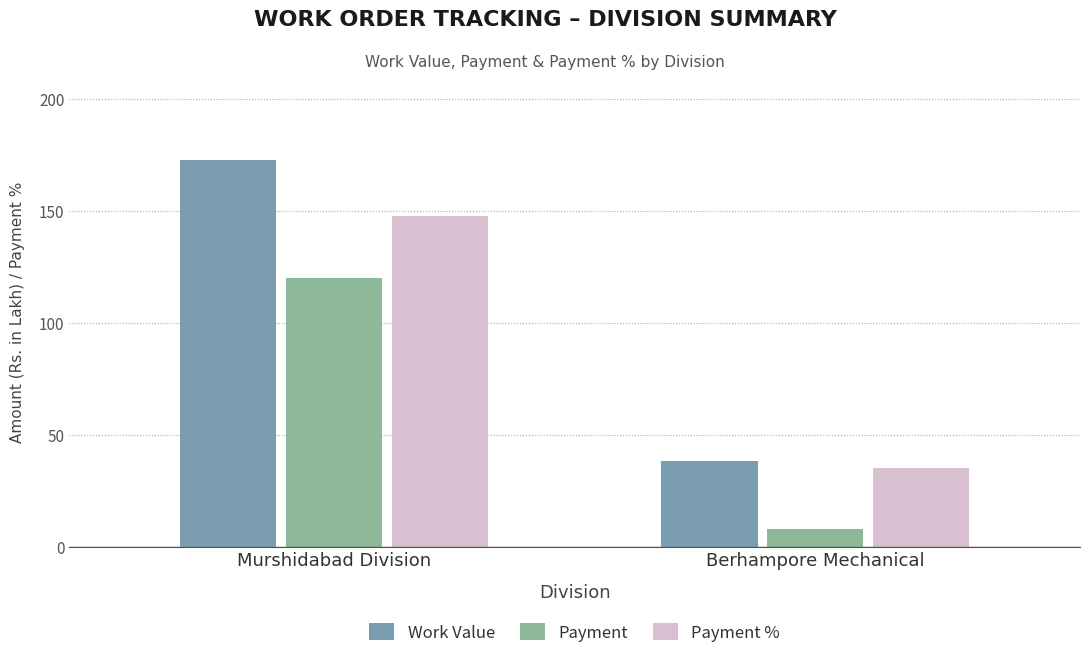

What is the difference between the Work Value values at Berhampore Mechanical and Murshidabad Division?

134.4